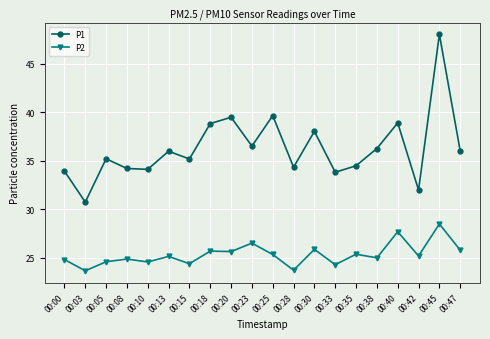

True or false: P1 and P2 cross at least once.

False